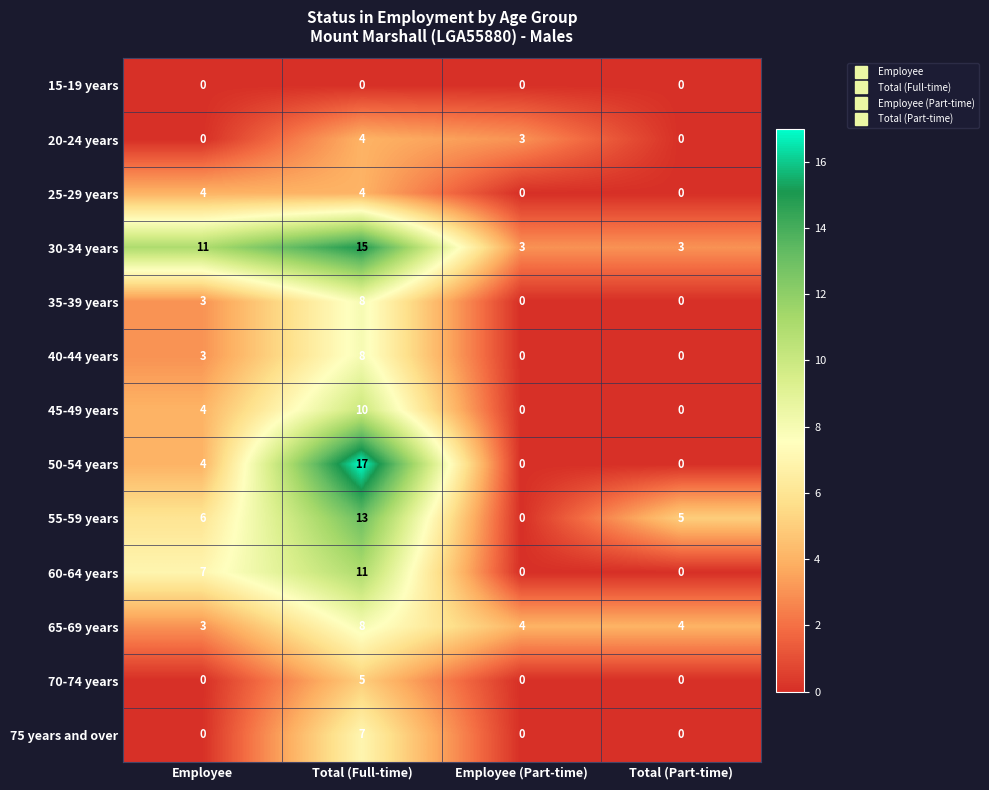

The 65-69 years series shows 3 at Employee. True or false?

True